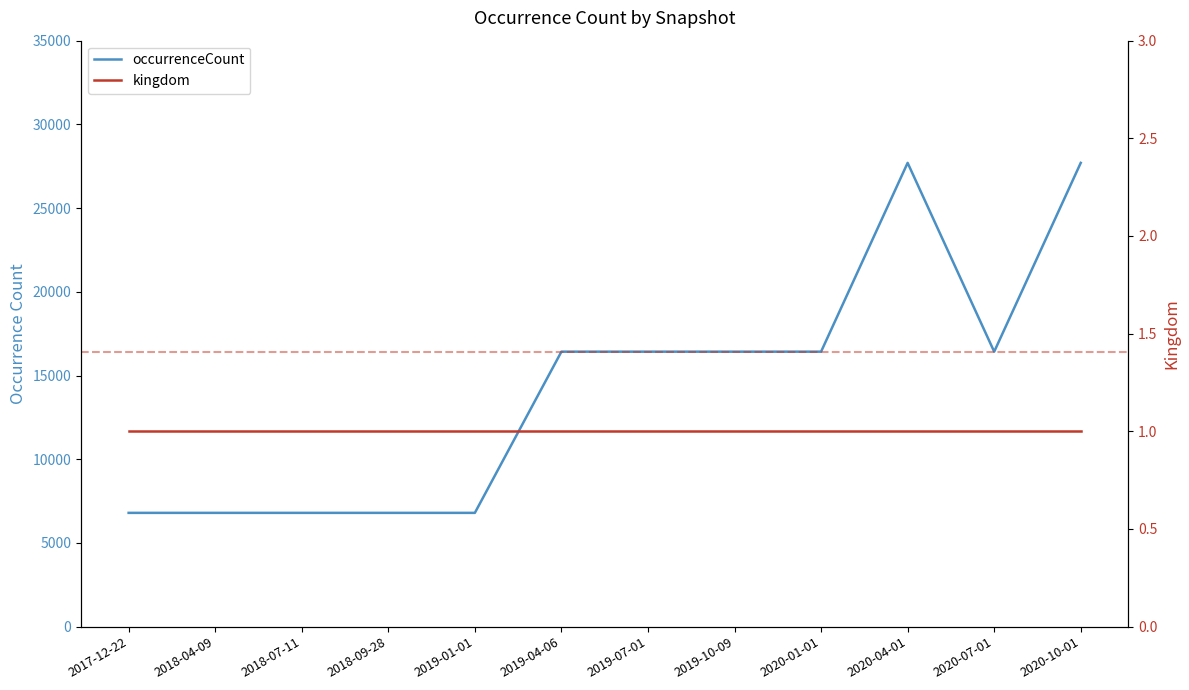

At how many categories does at least one series exceed 27463?

2